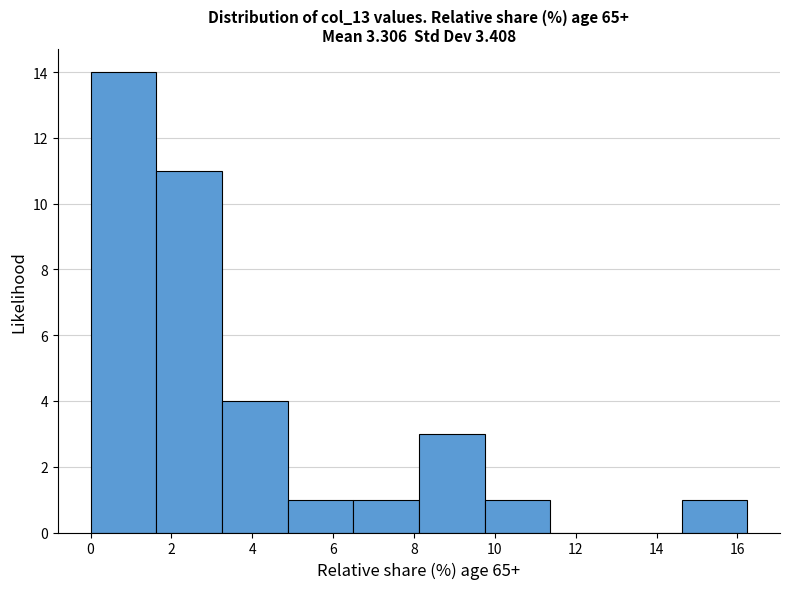

Which range on the x-axis has the tallest bar?

0.0 to 1.6